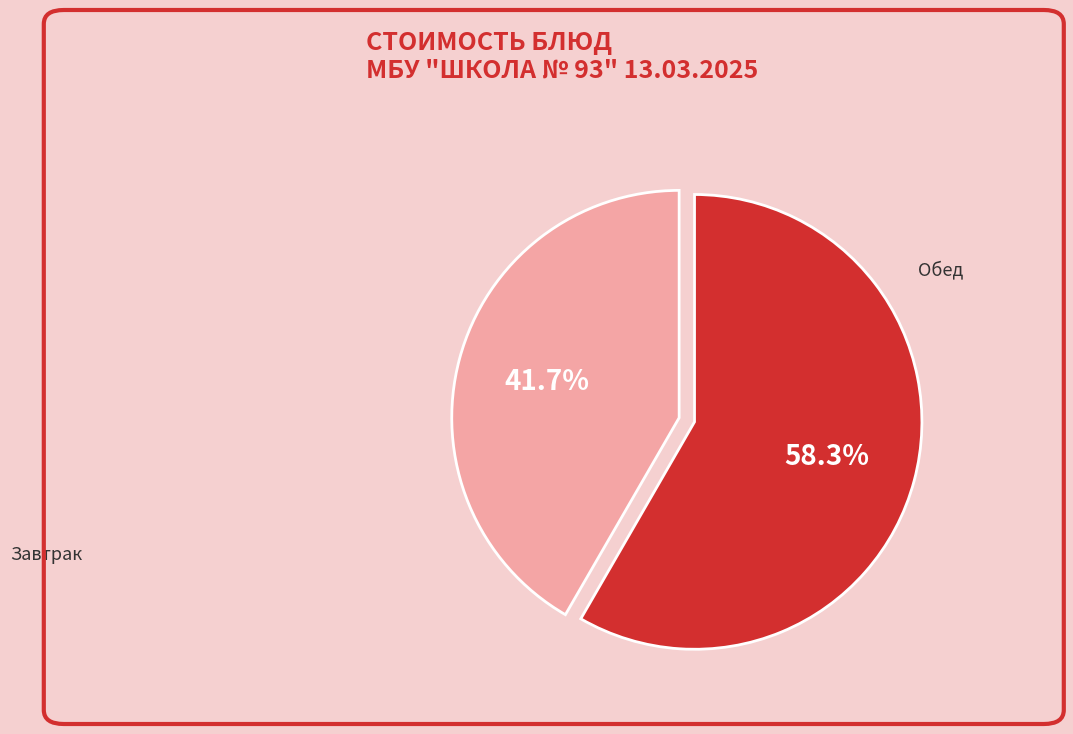

What is the ratio of the value at Завтрак to the value at Обед?

0.7